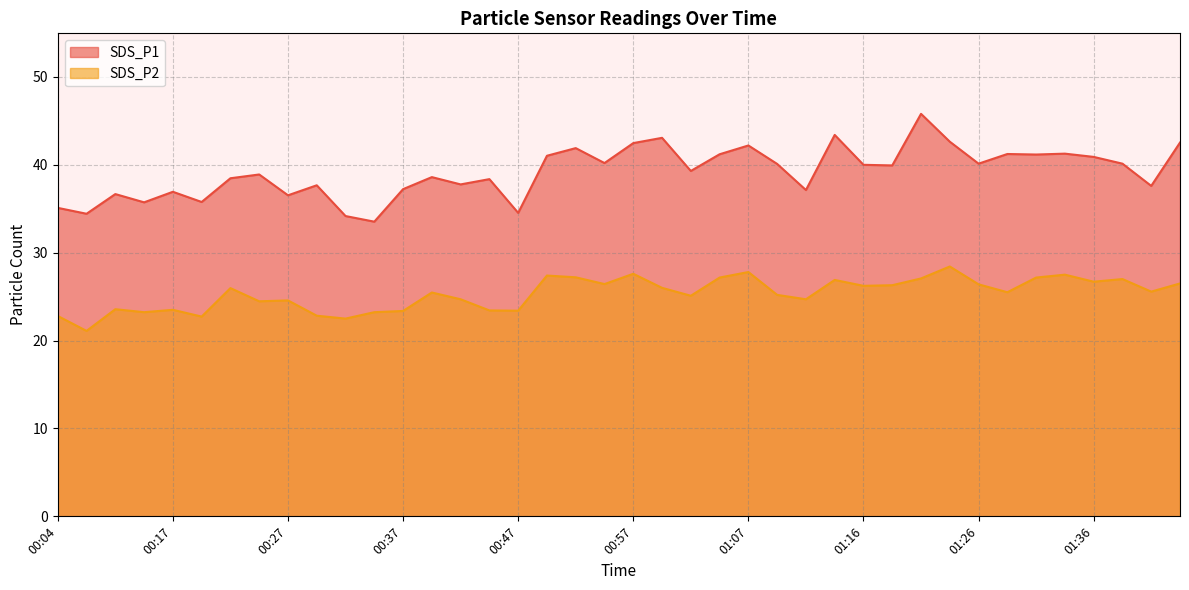

What is the label of the 16th point from the left?

00:44